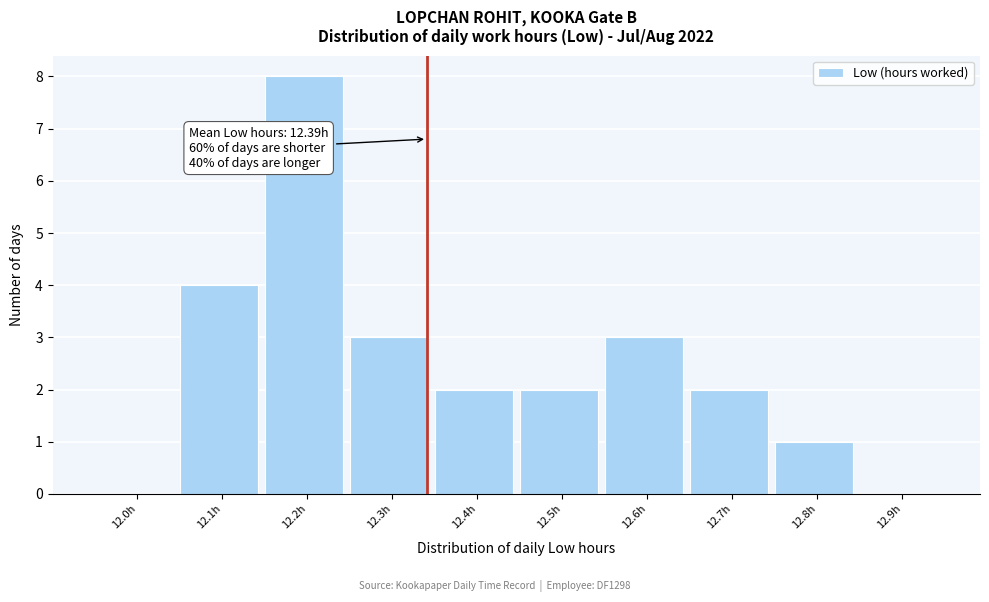

Reading left to right, extract all data points from this chart.

12.0h=0	12.1h=4	12.2h=8	12.3h=3	12.4h=2	12.5h=2	12.6h=3	12.7h=2	12.8h=1	12.9h=0